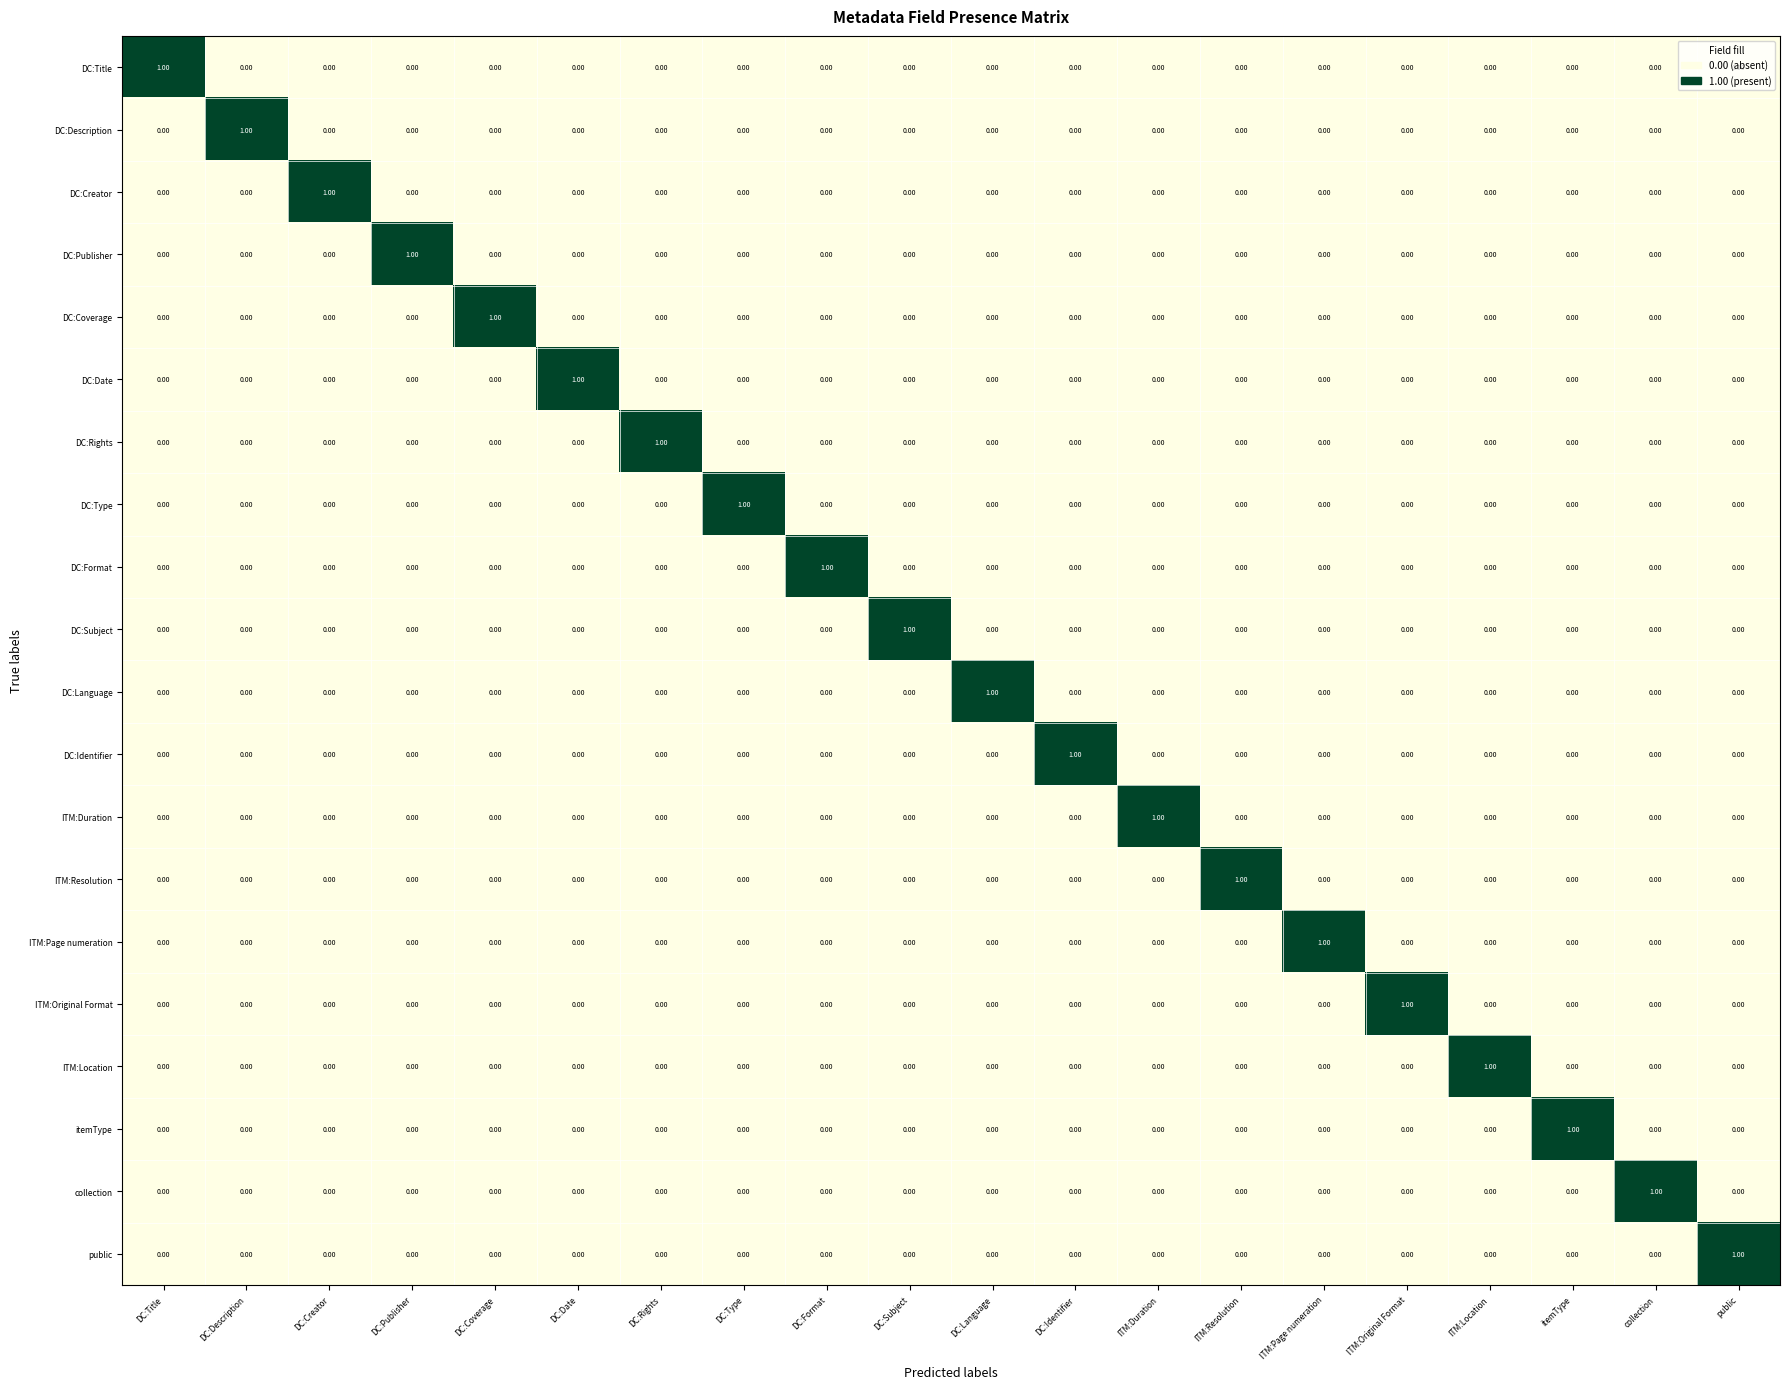

Which category has the highest value in the DC:Title series?

DC:Title